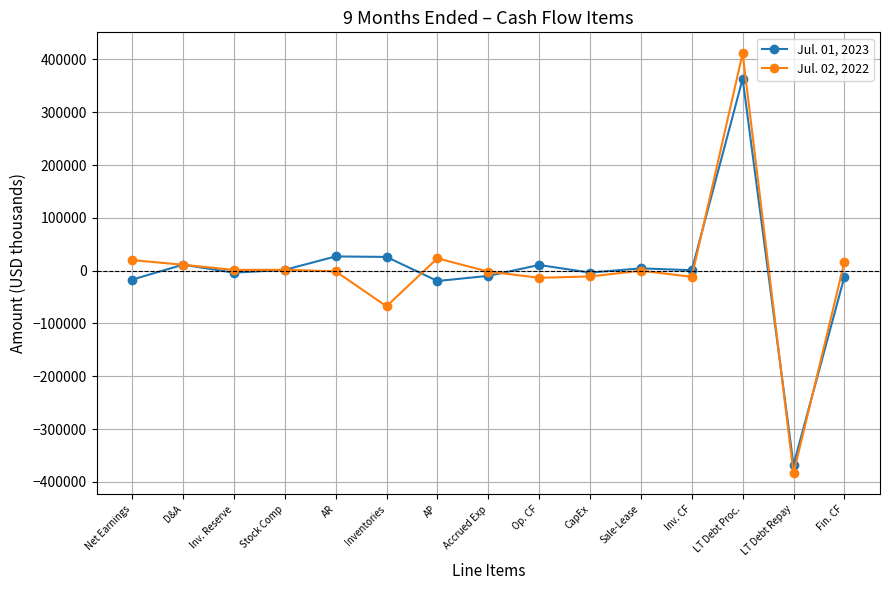

True or false: Jul. 02, 2022 has a value of -1251 at AR.

True